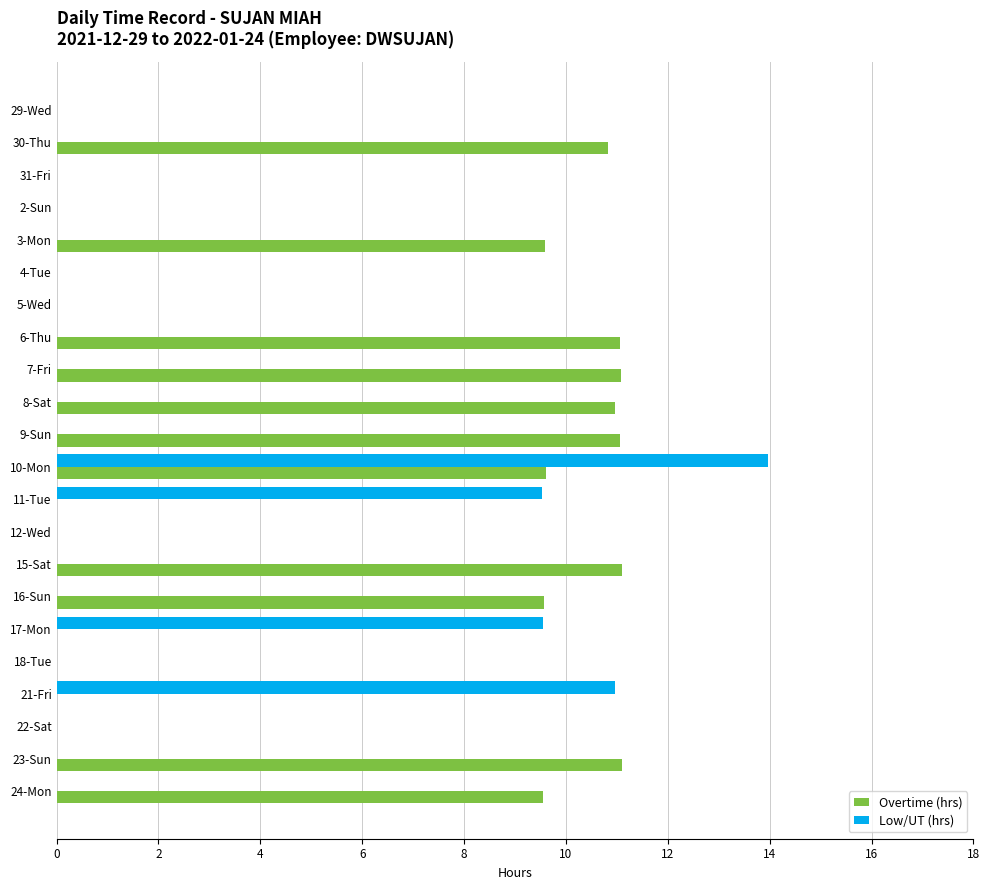

At which category is the sum across all series the highest?

10-Mon